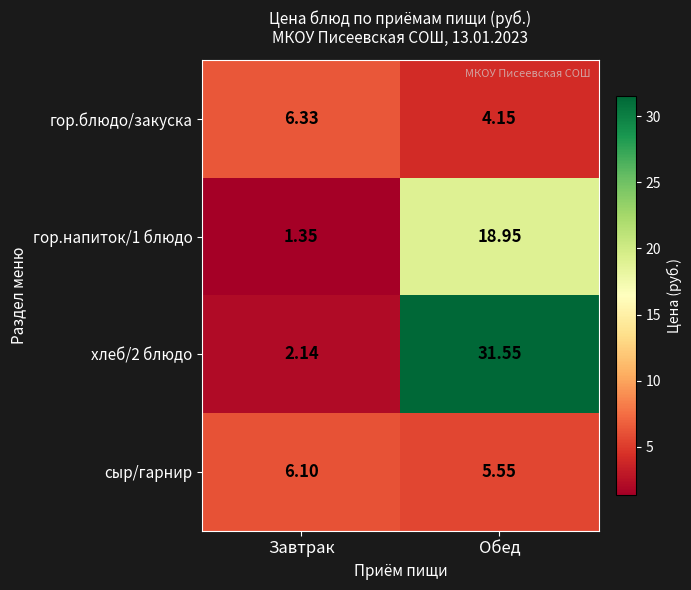

Which series has the largest total across all categories?

хлеб/2 блюдо